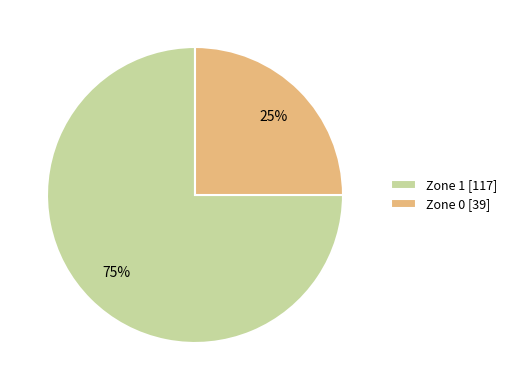

To the nearest percent, what is the difference between the largest and smallest slice percentages?

50%